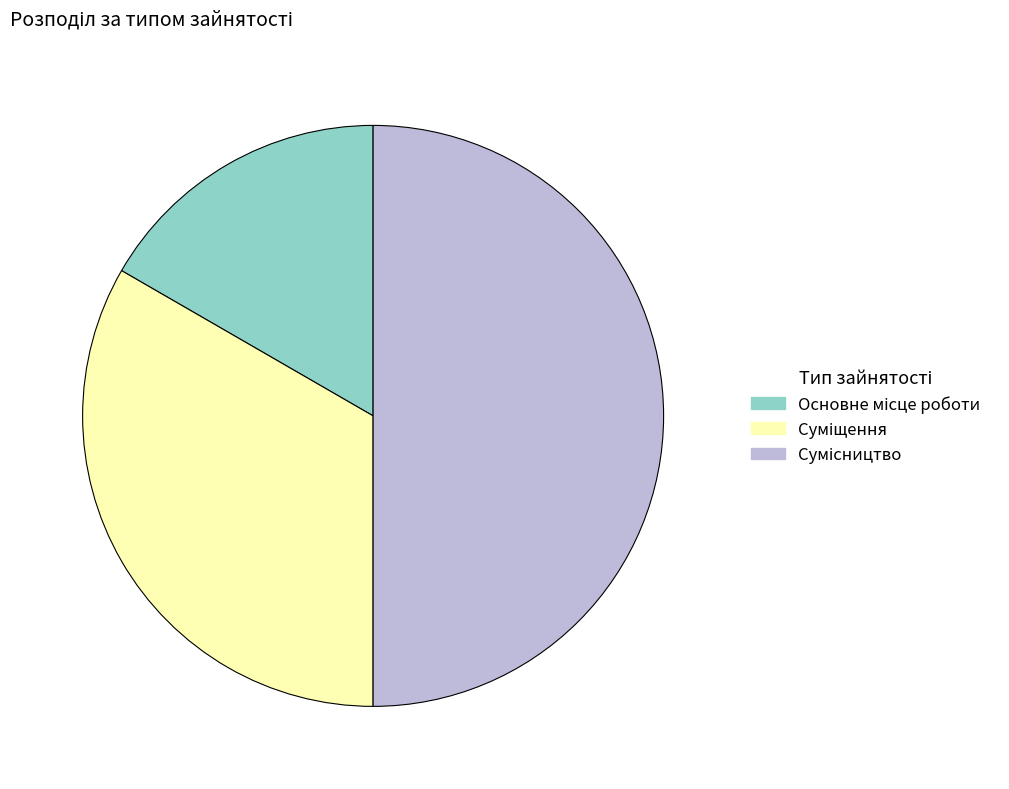

To the nearest percent, what is the difference between the Суміщення and Сумісництво slice percentages?

17%